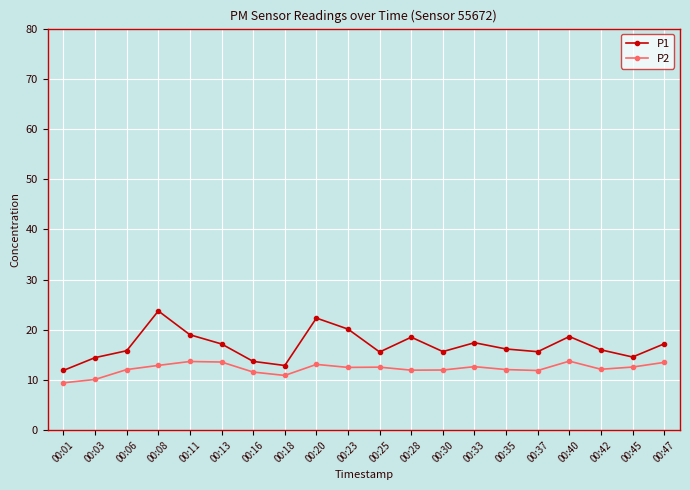

The value of P2 at 00:30 is 7.1. True or false?

False